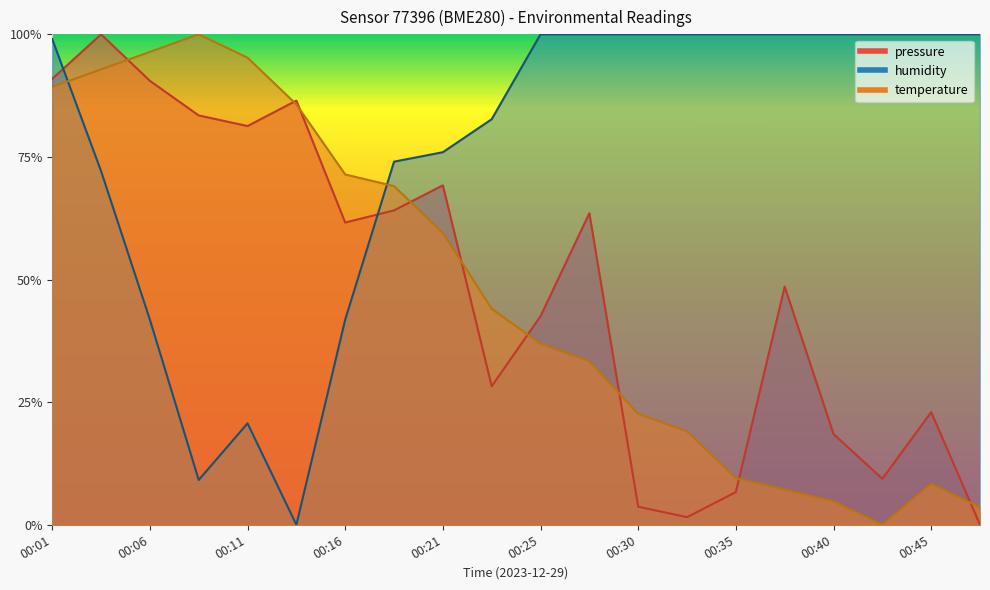

True or false: humidity has a value of 0.4 at 00:11.

False